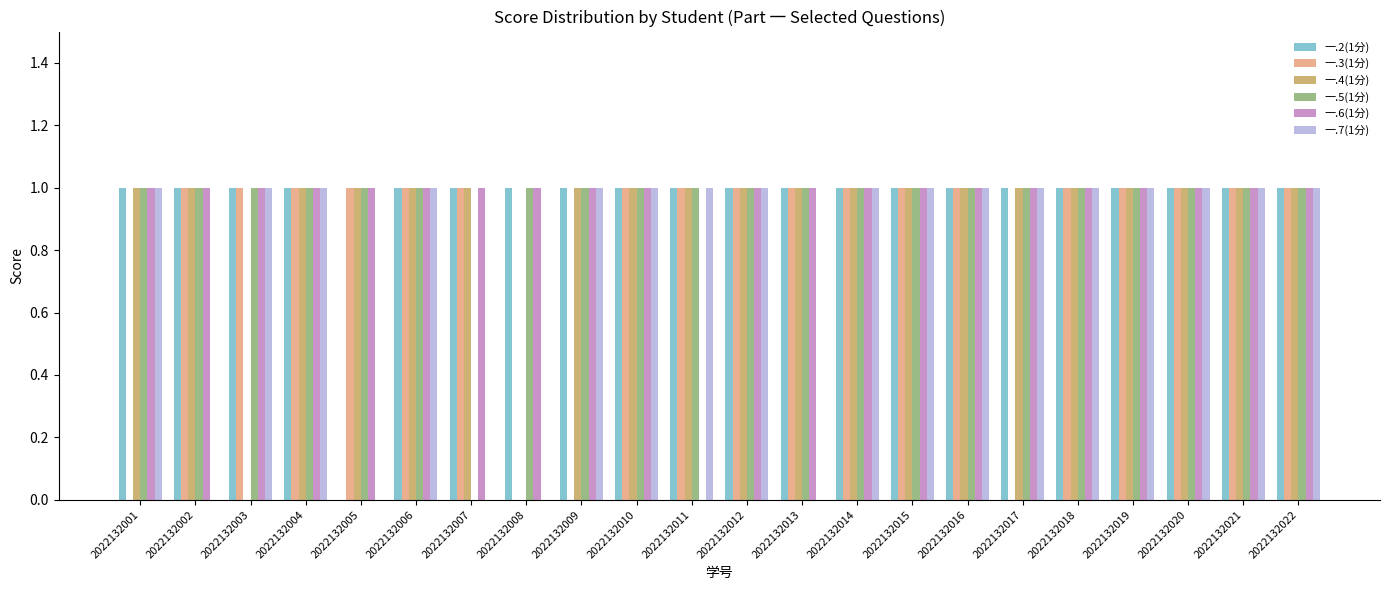

What are all the series names shown in the legend?

一.2(1分), 一.3(1分), 一.4(1分), 一.5(1分), 一.6(1分), 一.7(1分)